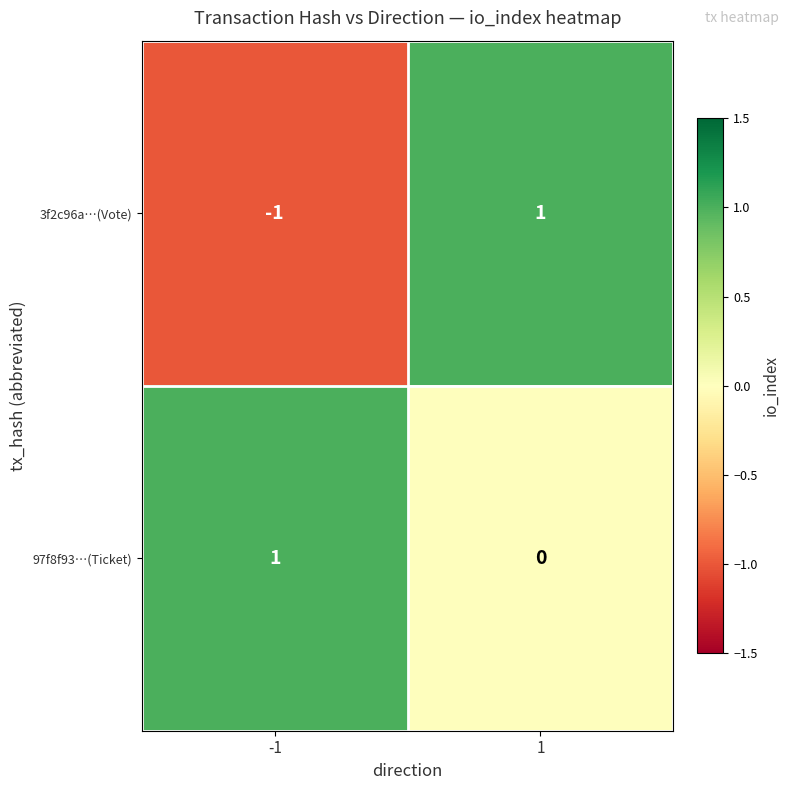

How many positive values does the 97f8f93…(Ticket) series have?

1